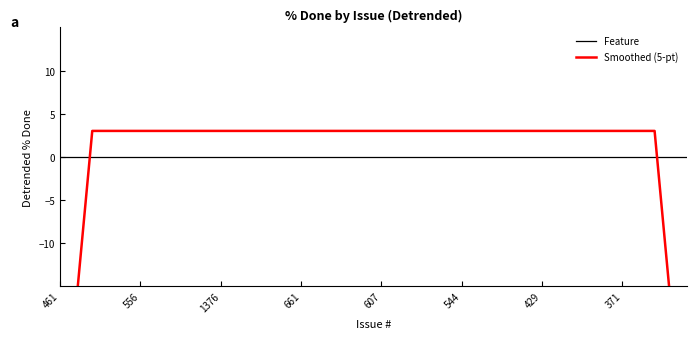

Which series changed the most between 15 and 17?

Feature